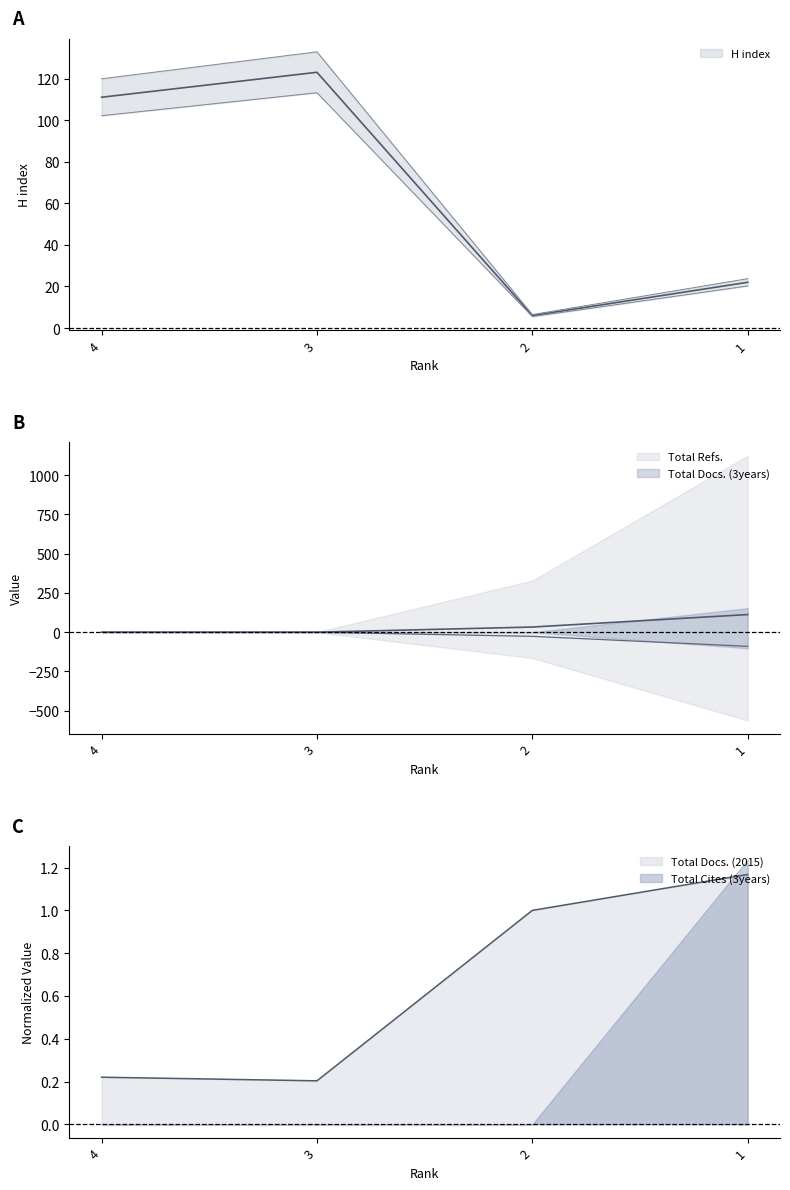

True or false: H index and Total Refs. cross at least once.

True